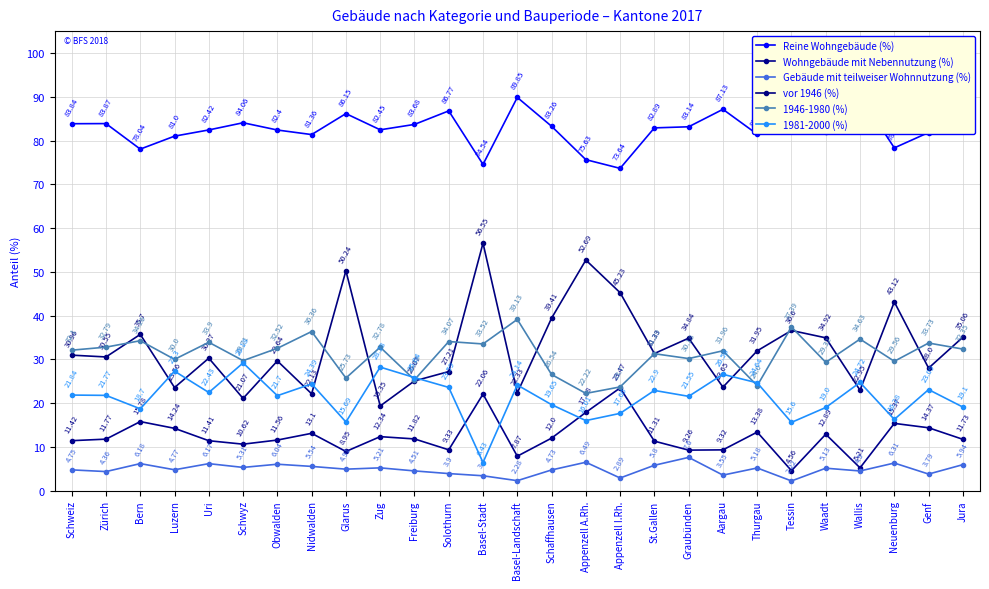

What is the greatest value displayed?

93.2